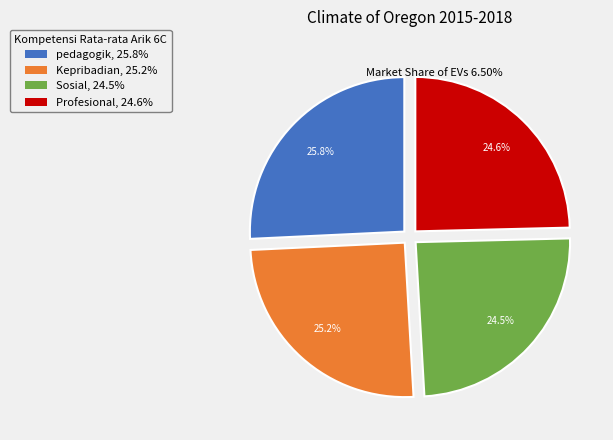

Is pedagogik the majority of the pie?

No